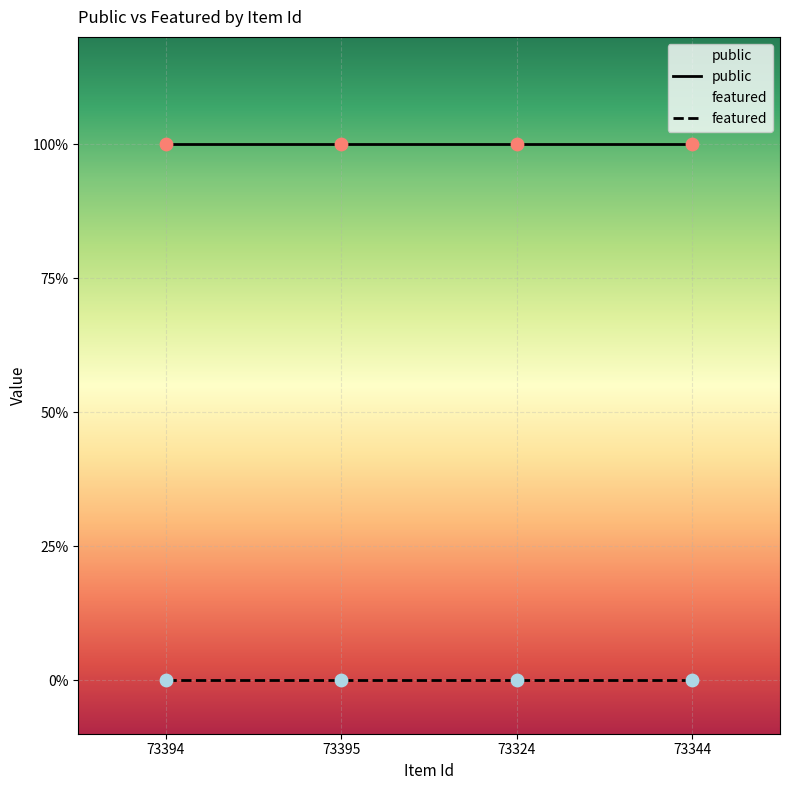

What are all the series names shown in the legend?

public, featured